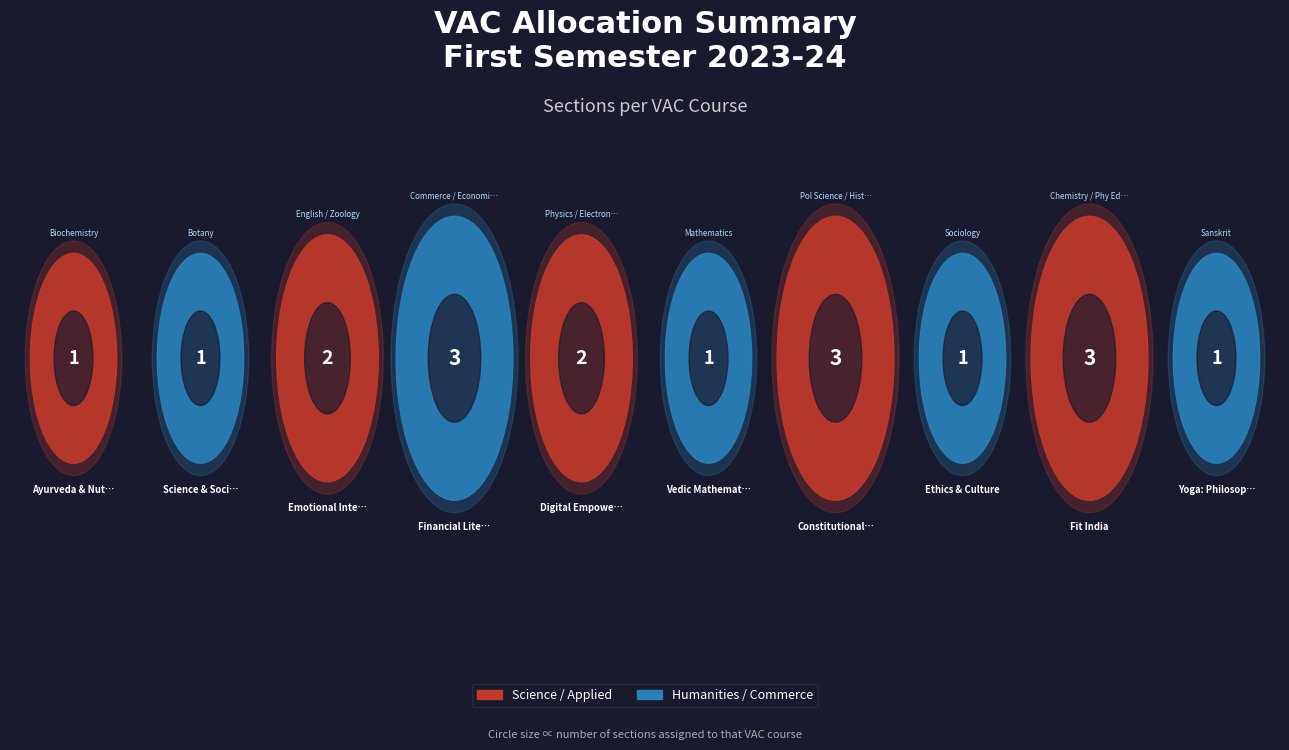

Do Ayurveda & Nutrition and Ethics & Culture together represent more than half of the pie?

No